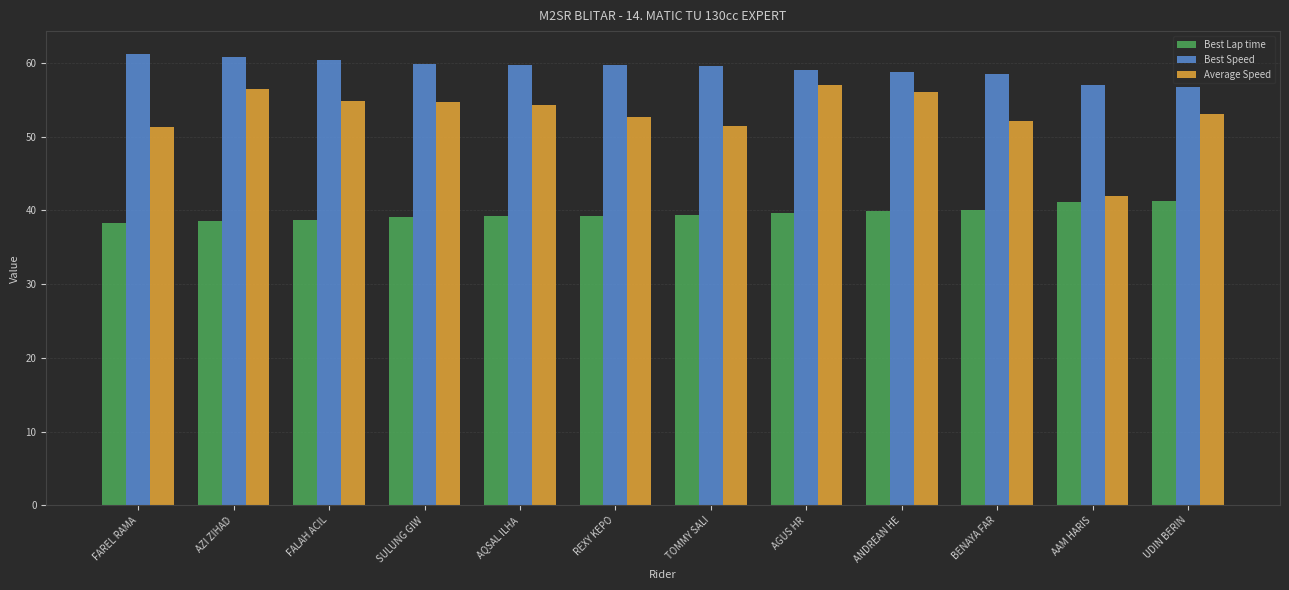

Between AZI ZIHAD and REXY KEPO, which series saw the biggest shift?

Average Speed